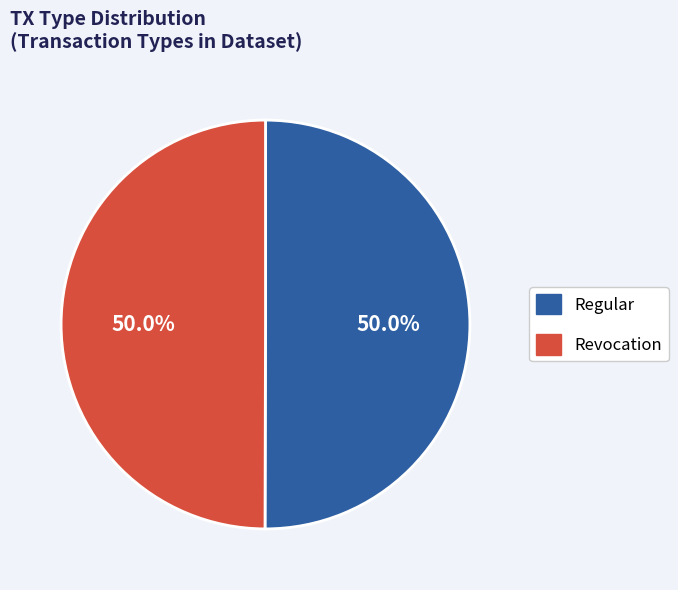

Approximately how many times larger is the value at Regular compared to Revocation?

1.0